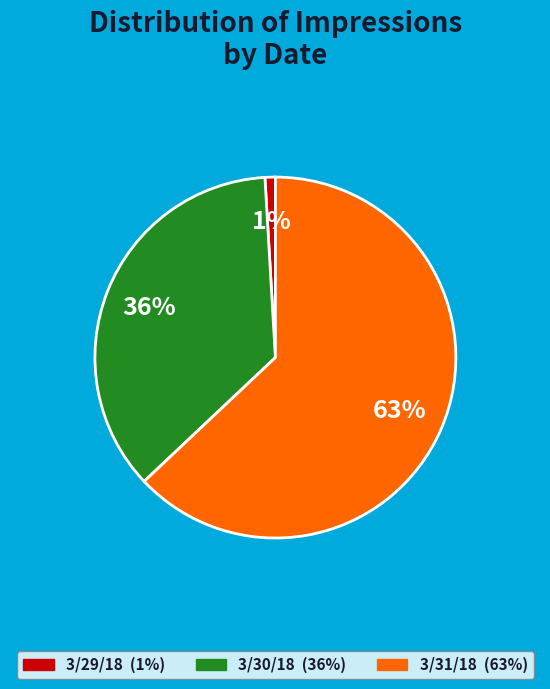

Count the number of slices in the pie.

3